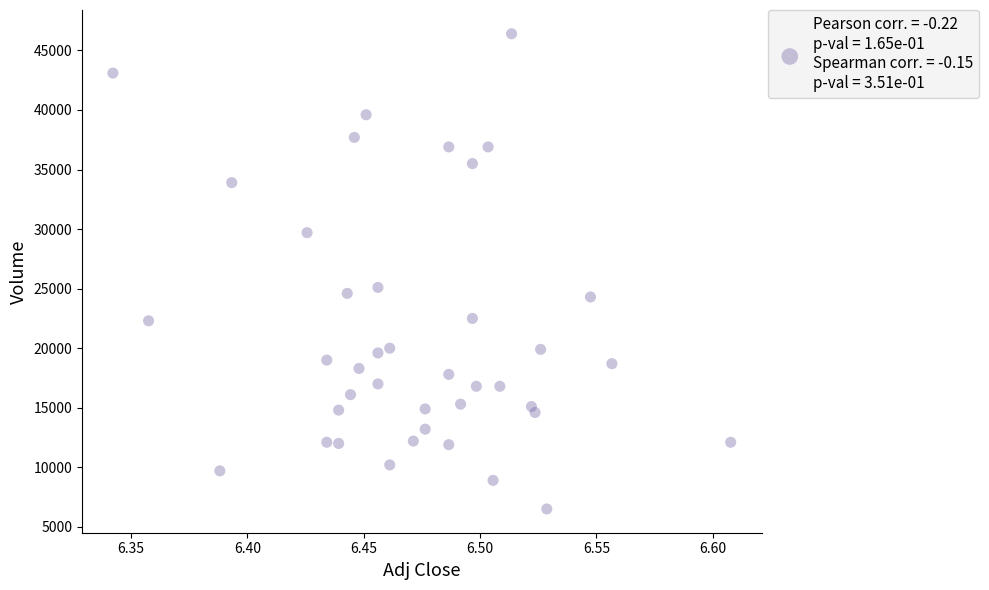

What is the range of Y values (max minus min)?

39900